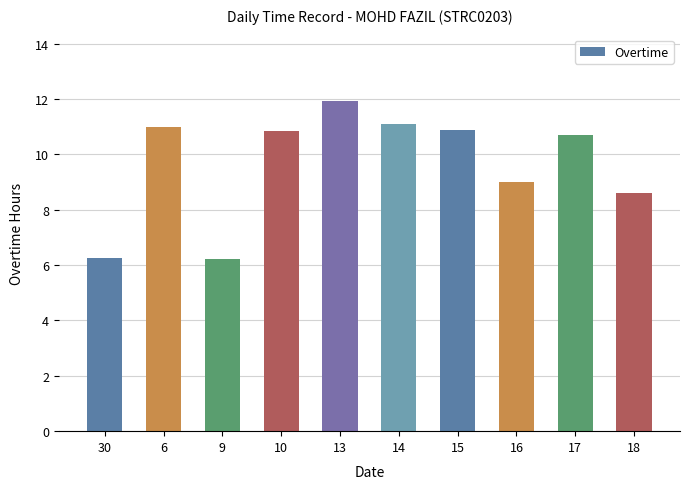

How many values are below 10?

4